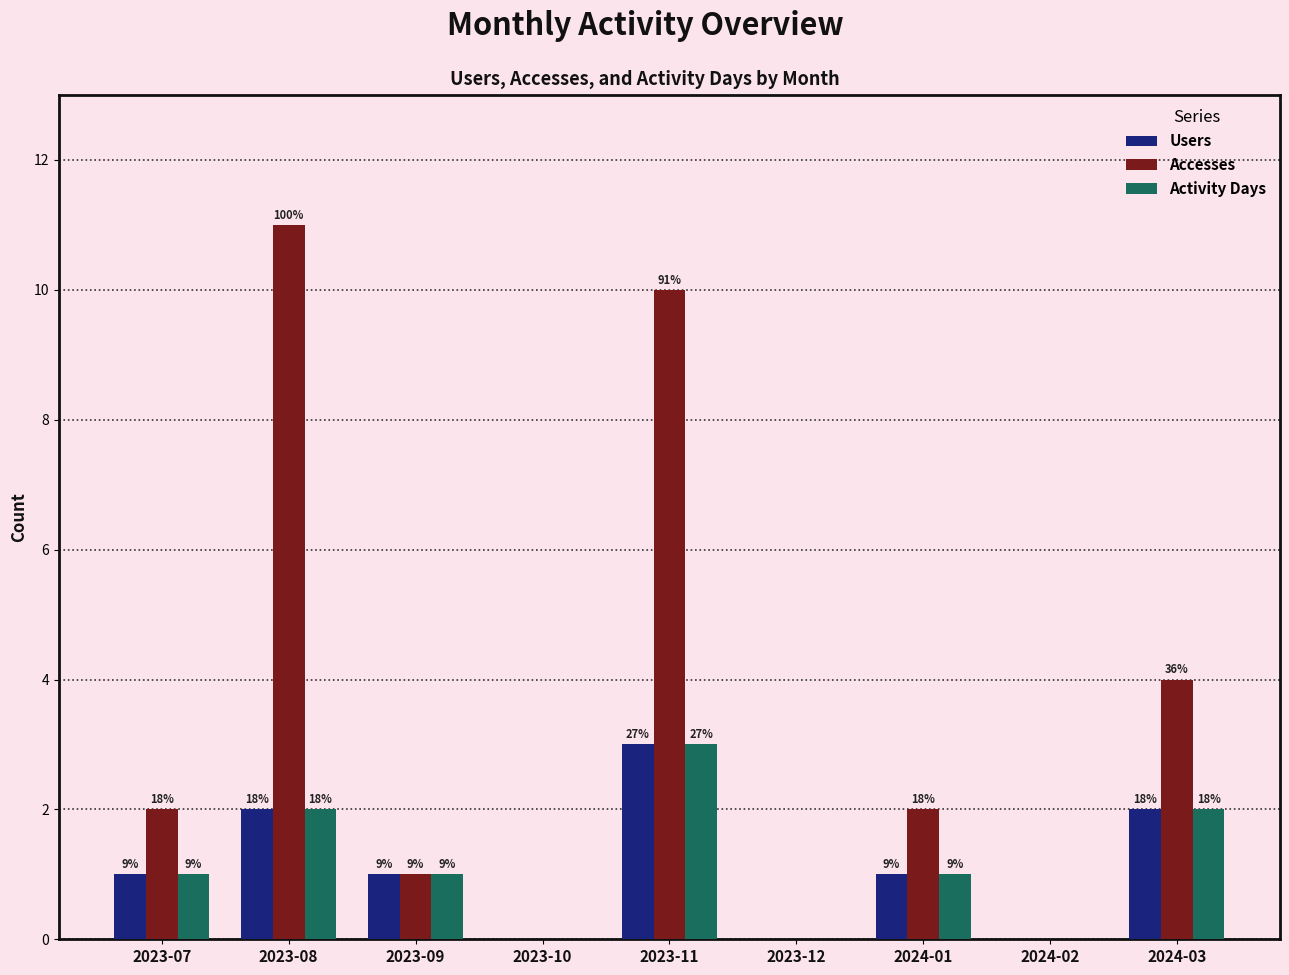

Reading right to left, extract all data points from this chart.

Users: 2	0	1	0	3	0	1	2	1
Accesses: 4	0	2	0	10	0	1	11	2
Activity Days: 2	0	1	0	3	0	1	2	1